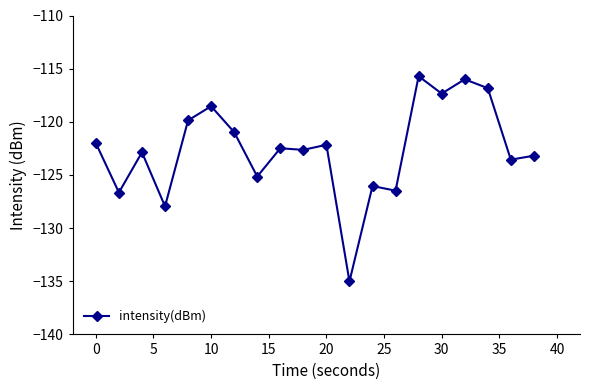

What is the greatest value displayed?

-115.7